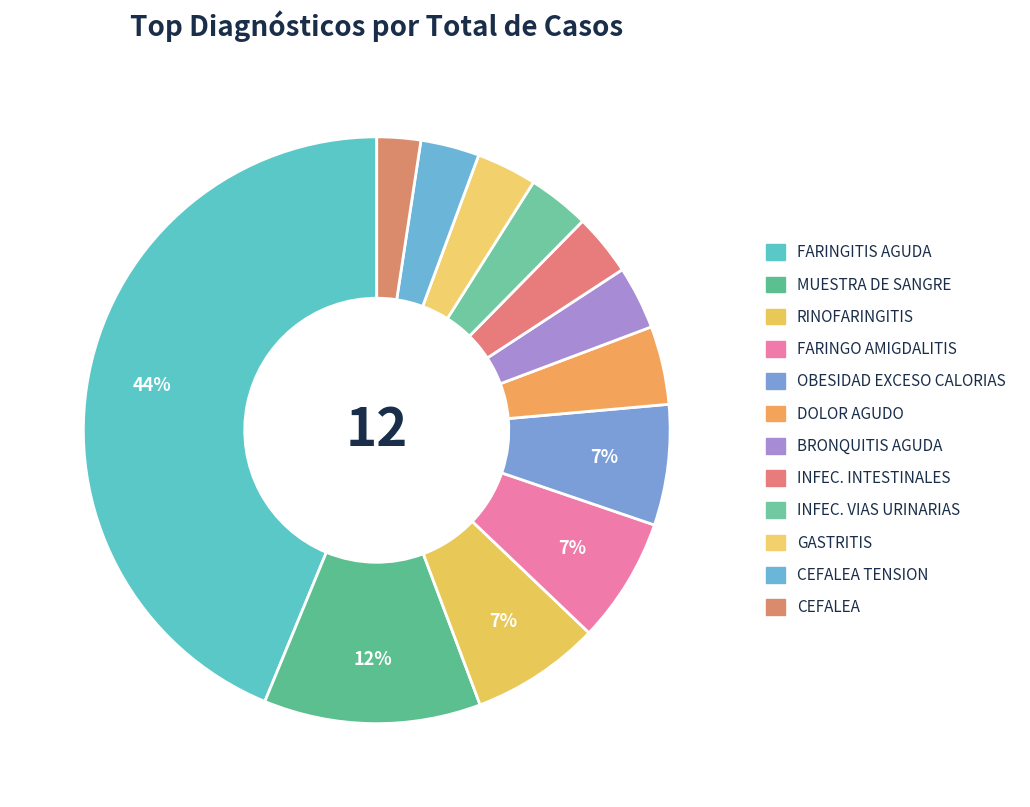

How many slices are in this pie chart?

12